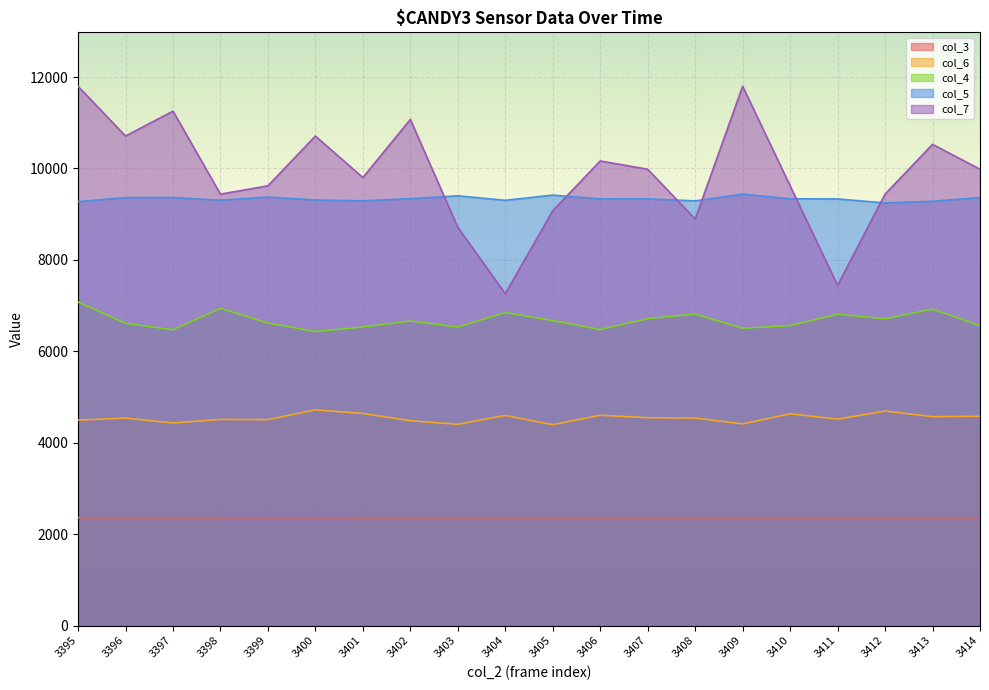

How many lines are shown in the chart?

5